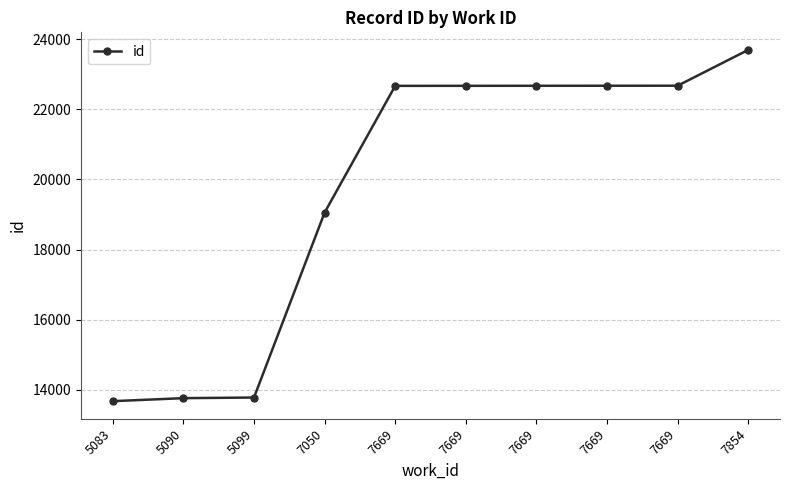

Reading left to right, list all the values displayed in this chart.

13673	13759	13777	19056	22672	22673	22674	22675	22676	23698